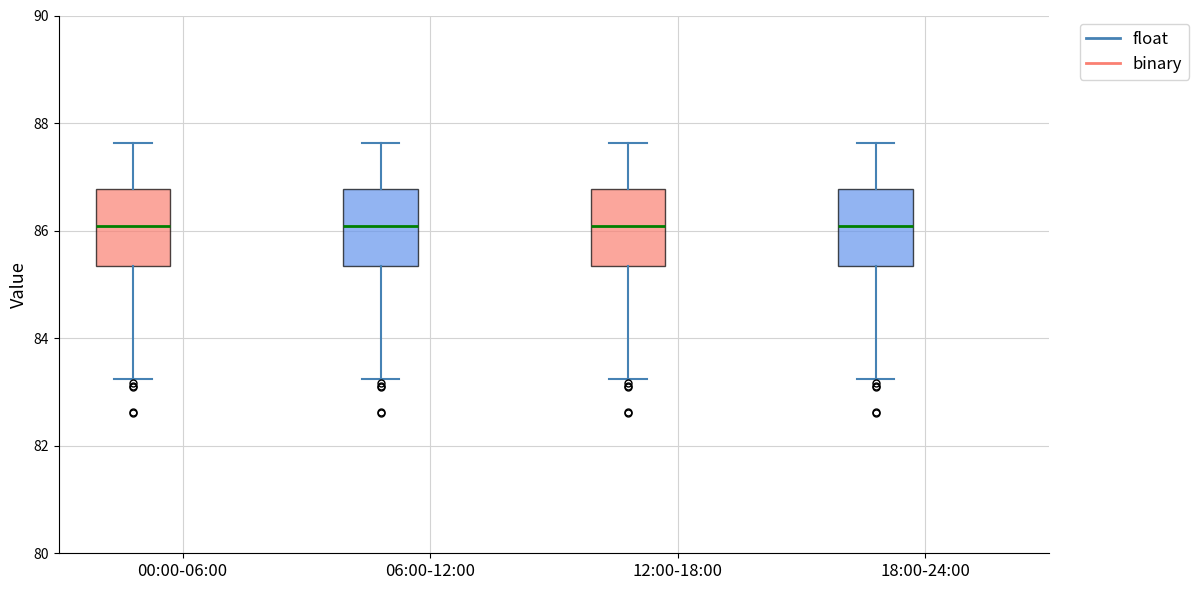

Where does the upper whisker of the box for 00:00-06:00 (float) end on the y-axis? The values are not printed on the chart, so give them approximately, as read against the axis.

87.6